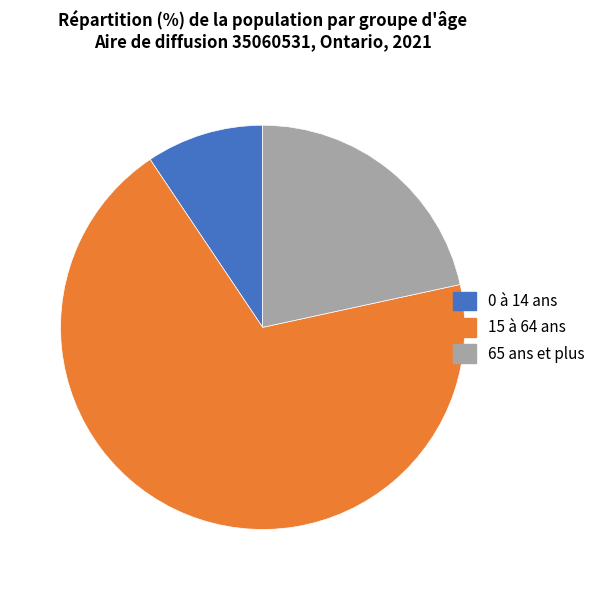

True or false: 15 à 64 ans accounts for 82% of the total.

False